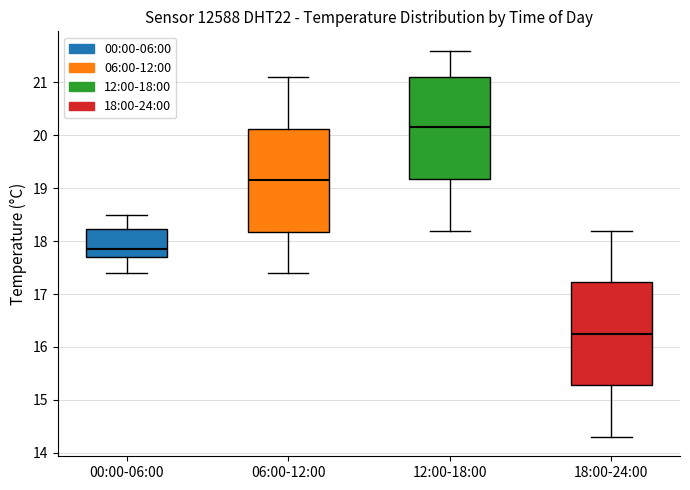

Where does the upper whisker of the box for 12:00-18:00 end on the y-axis? The values are not printed on the chart, so give them approximately, as read against the axis.

21.6